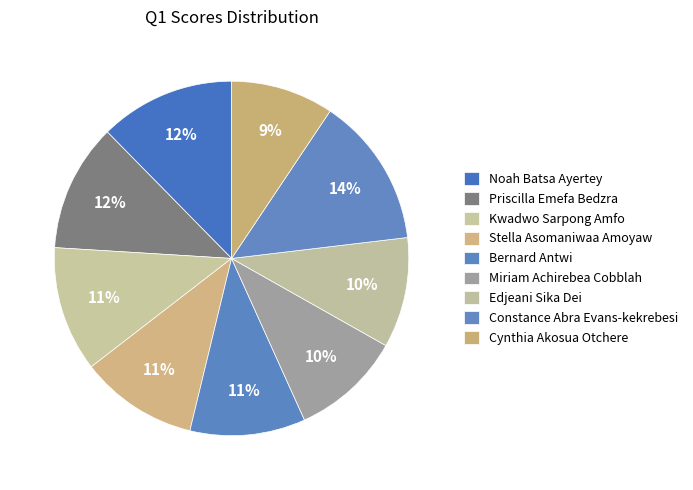

How many segments does this pie chart have?

9